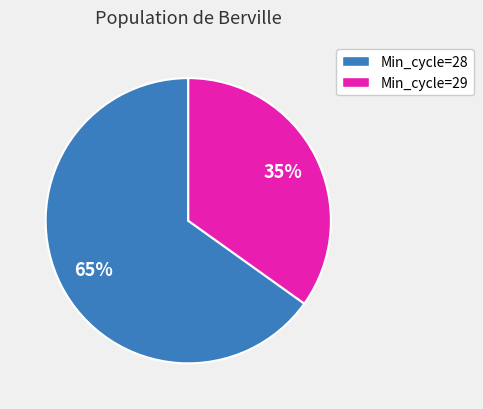

How many segments does this pie chart have?

2